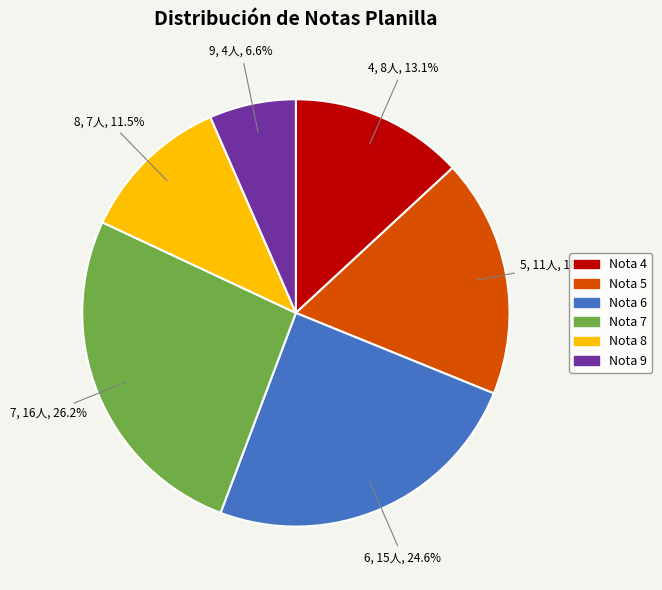

Does any single category account for the majority?

No